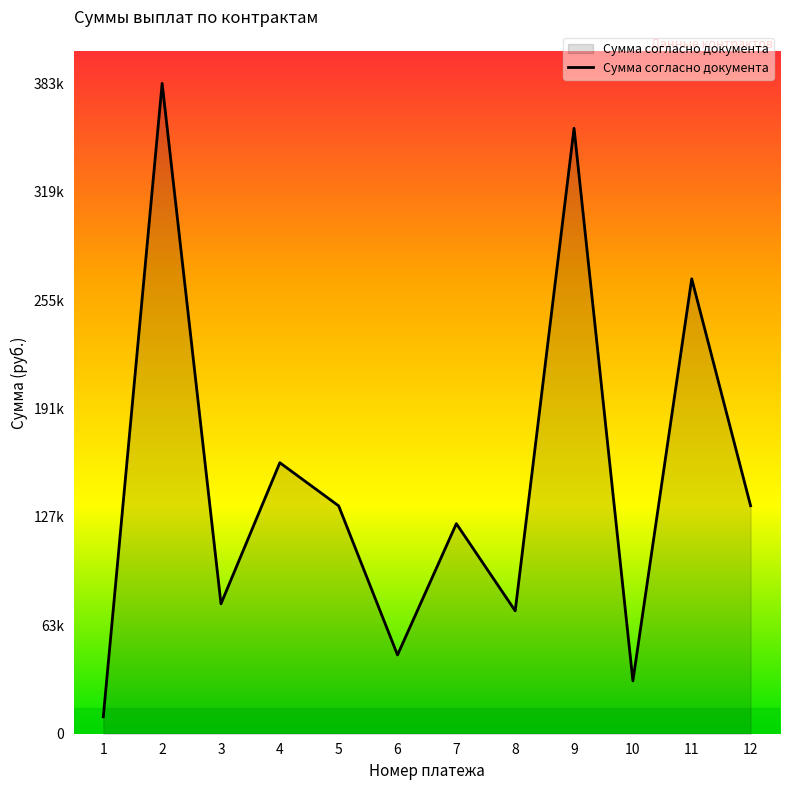

Where is the first local minimum?

3